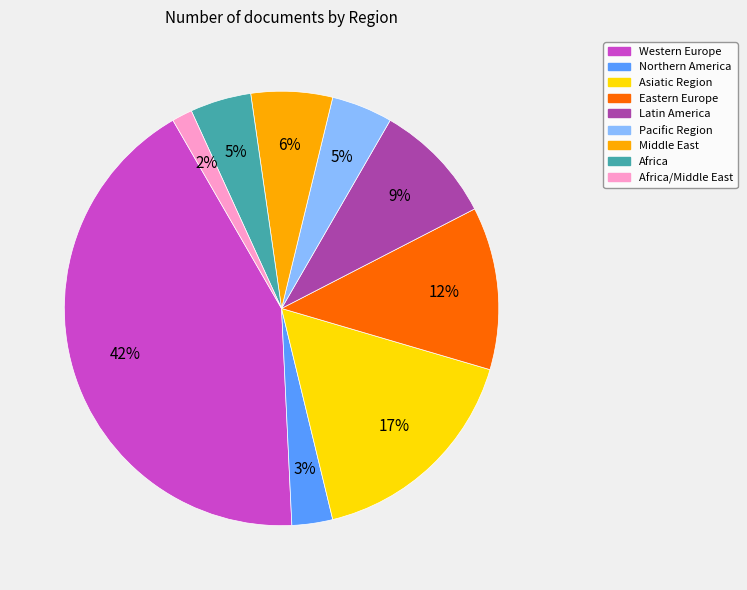

Is there a majority slice in this chart?

No